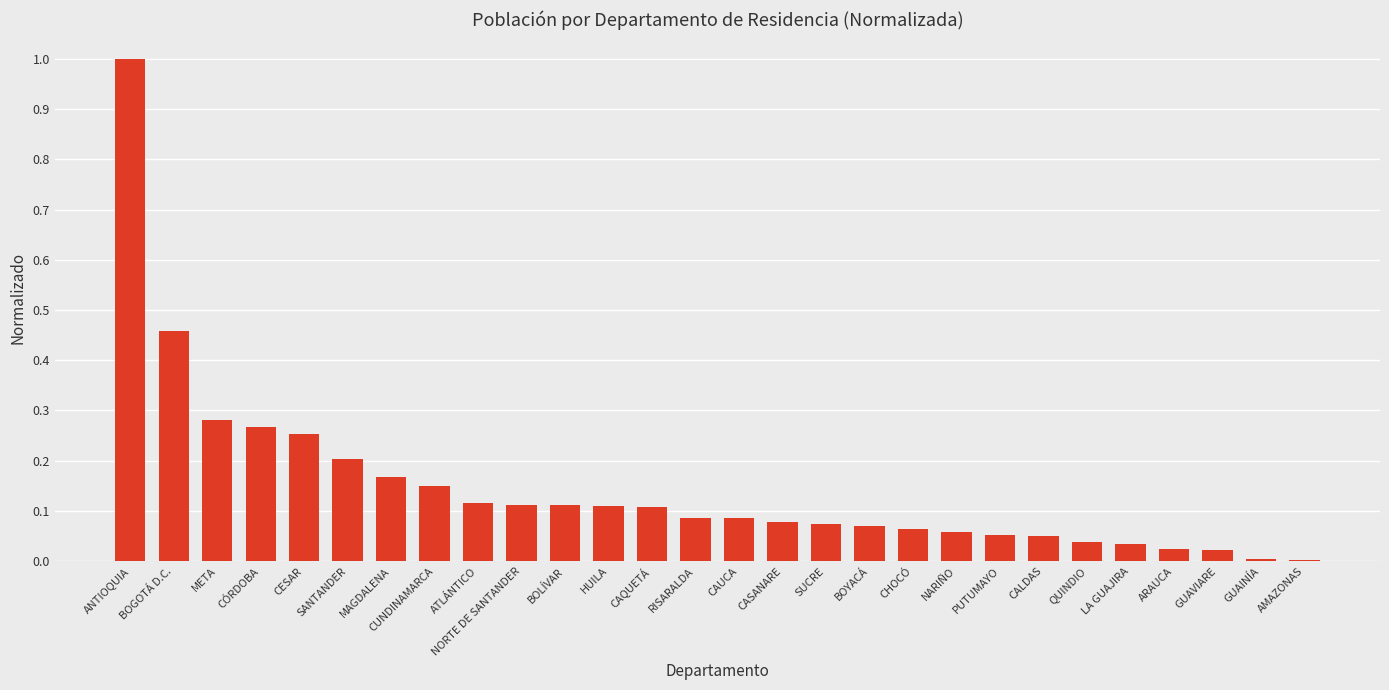

What is the change in value from ANTIOQUIA to CASANARE?

-0.9